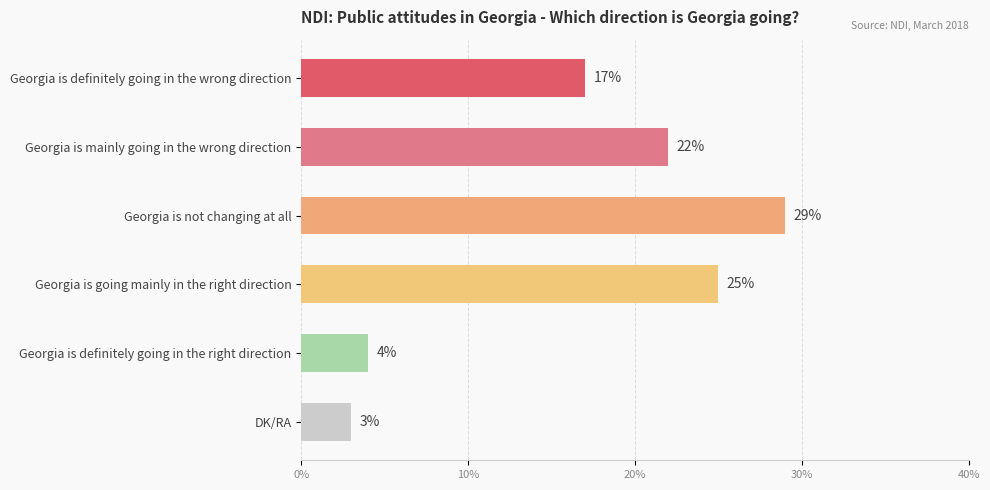

How many data points are less than 22?

3